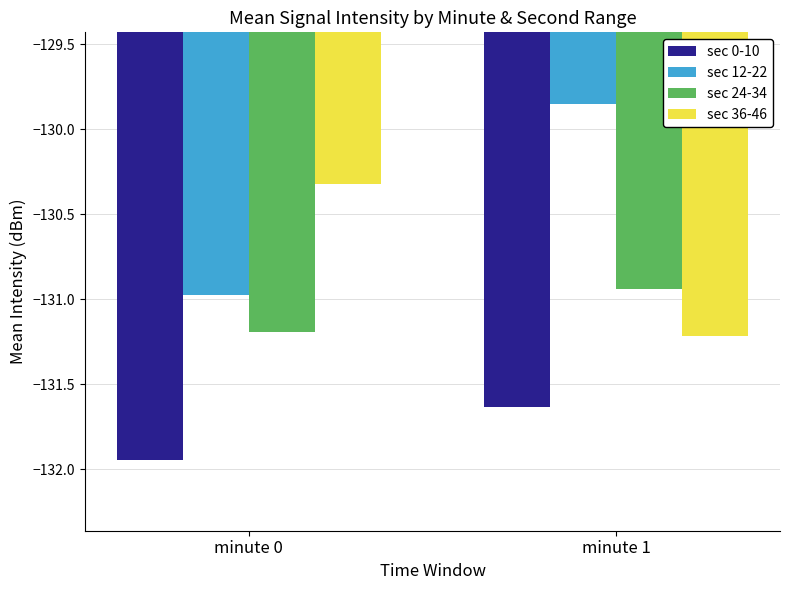

What is the difference between the maximum and minimum values in the sec 0-10 series?

0.3